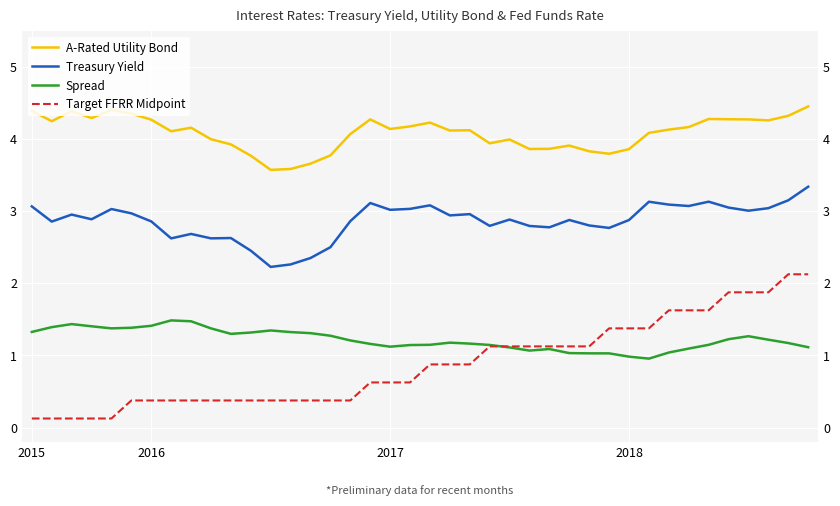

Between 7 and 18, which series saw the biggest shift?

Treasury Yield